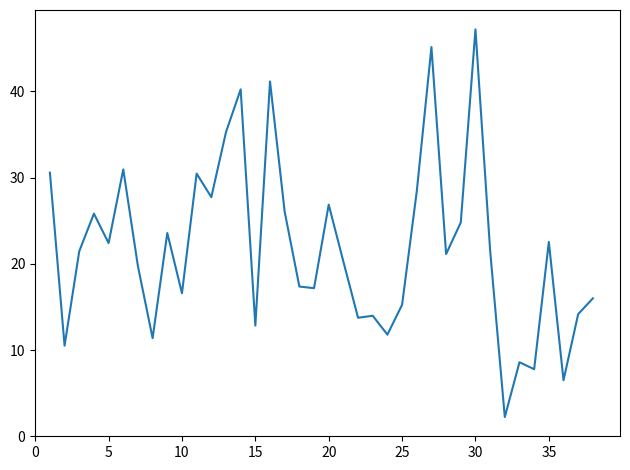

What is the minimum value shown in the chart?

2.2